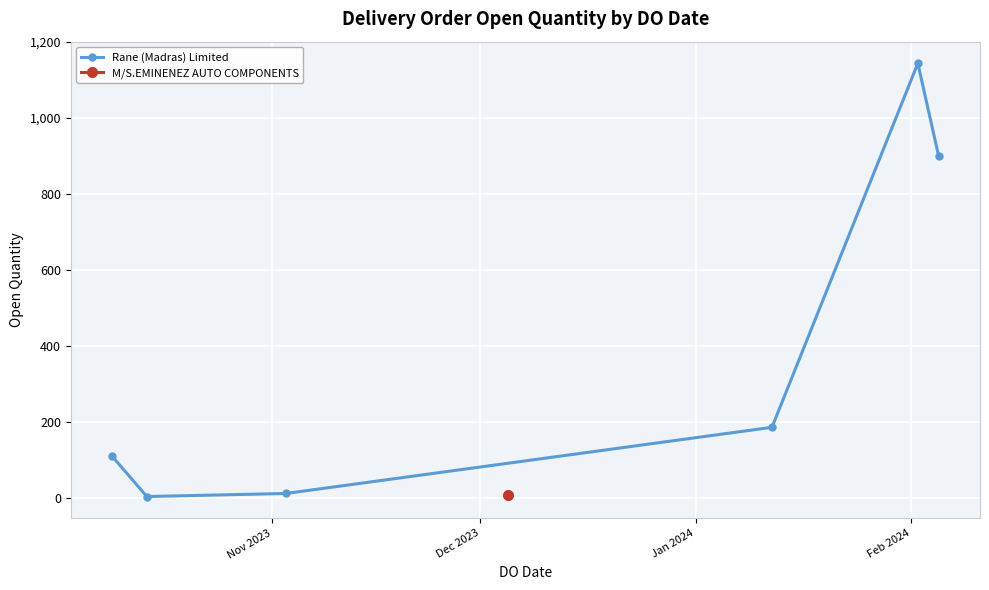

In Rane (Madras) Limited, how many points are lower than both neighbors (excluding endpoints)?

1